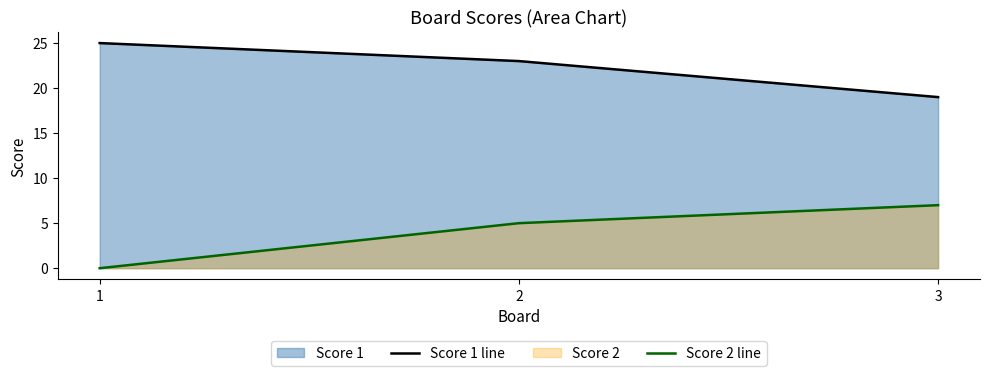

How many data points in Score 2 line are less than 5?

1